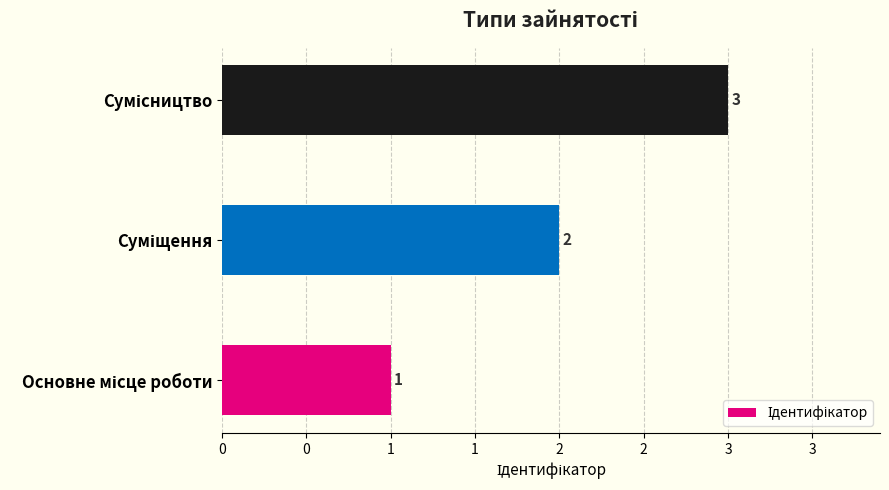

Does the chart contain any negative values?

No